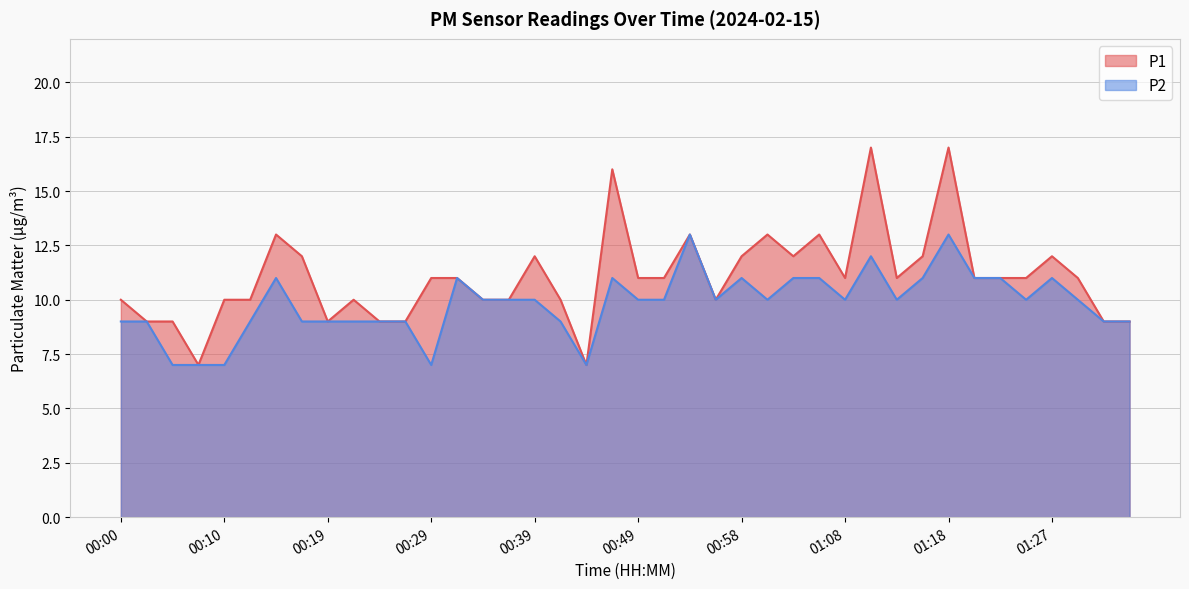

What are all the series names shown in the legend?

P1, P2